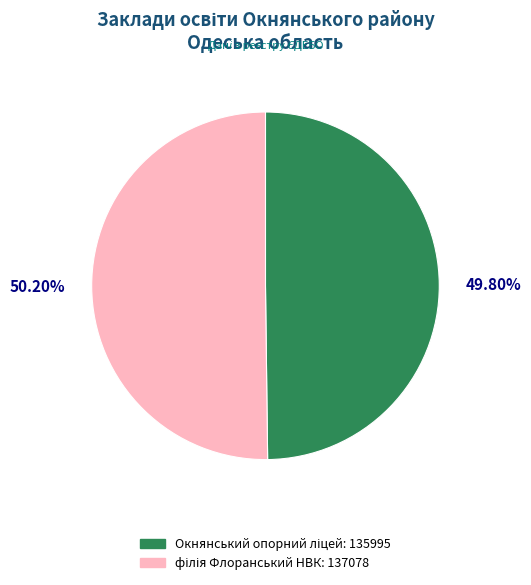

Is there any slice that represents more than half of the pie?

Yes